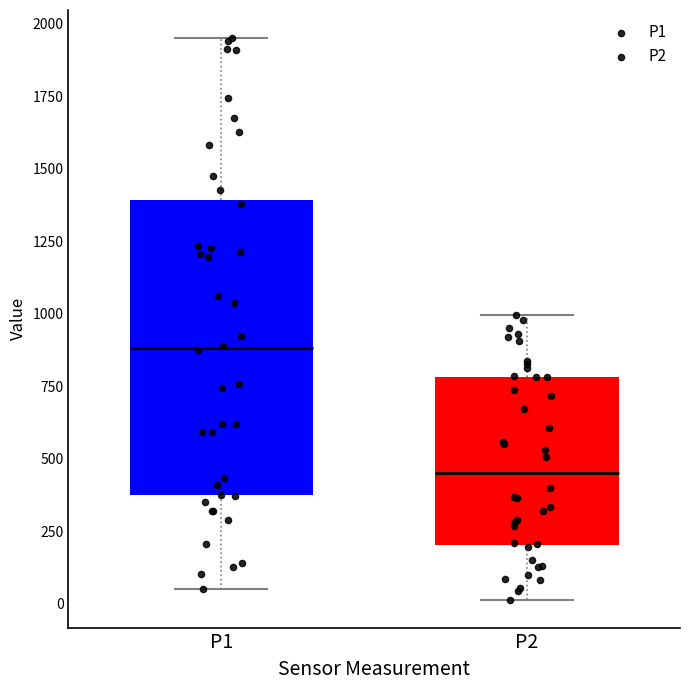

Reading left to right, transcribe this box plot: for each box, give where its median line is, the range the box spans, and where its two whiskers end, as read against the y-axis. The values are not printed on the chart, so give them approximately, as read against the axis.

P1: median 900, box 400 to 1400, whiskers 50 to 1950
P2: median 450, box 200 to 800, whiskers 0 to 1000